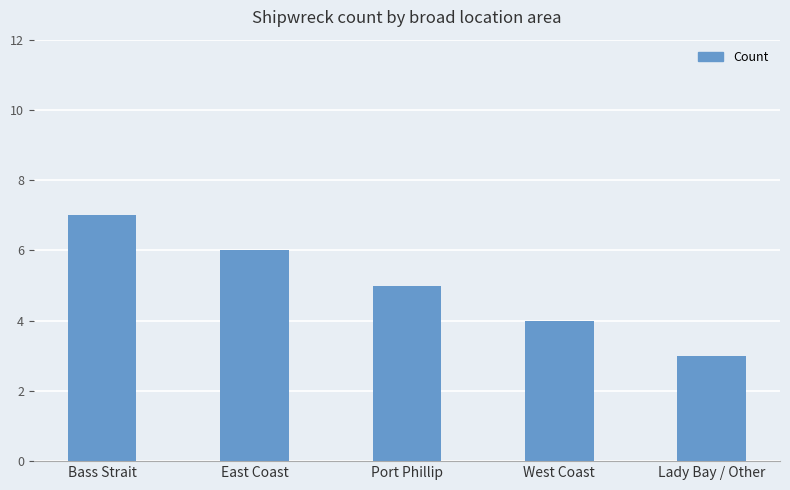

Count the number of data series in this chart.

1